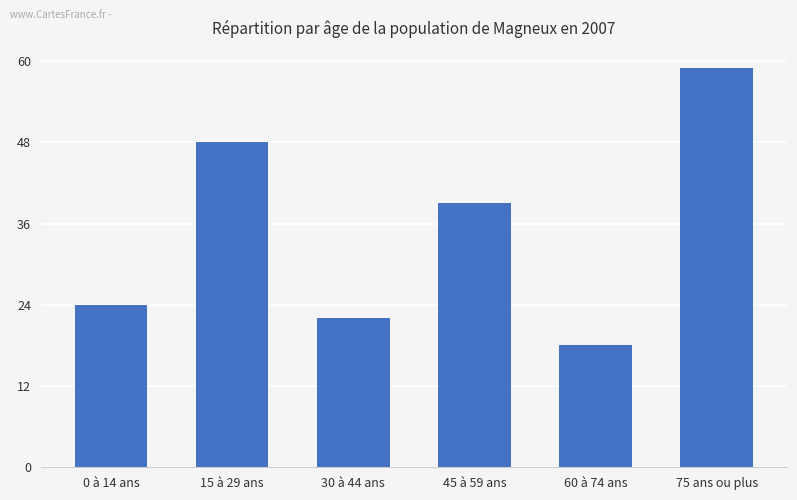

List the labels in order of value, smallest first.

60 à 74 ans, 30 à 44 ans, 0 à 14 ans, 45 à 59 ans, 15 à 29 ans, 75 ans ou plus